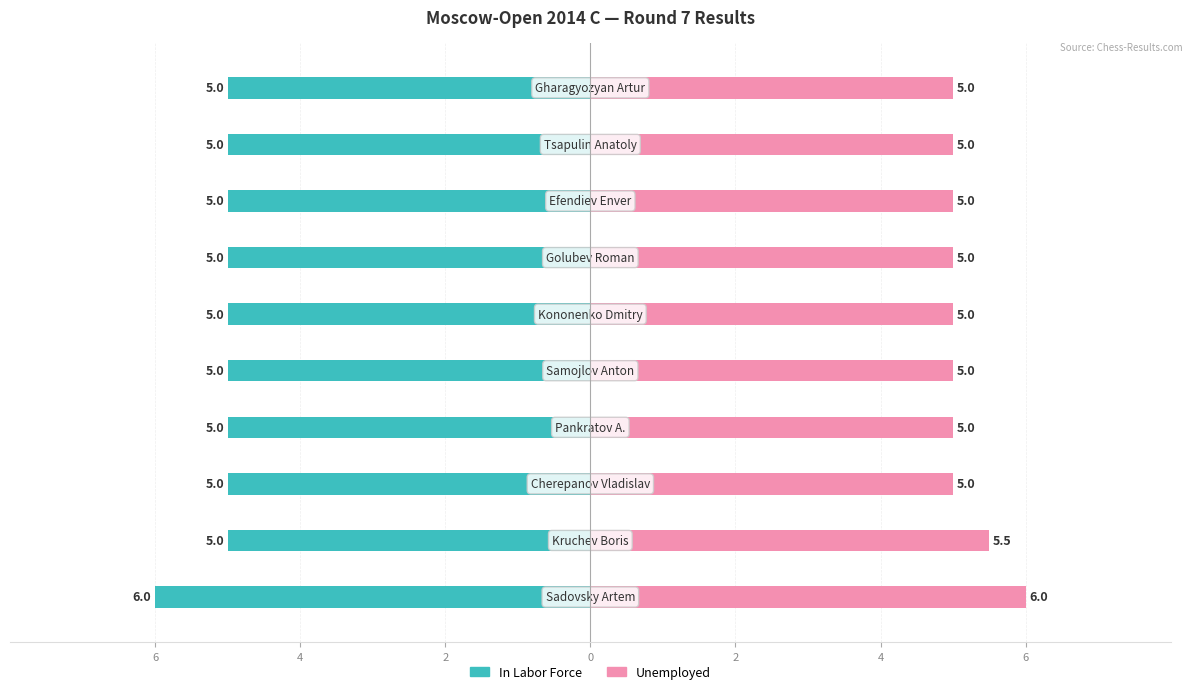

What is the lowest value of the In Labor Force series?

-6.0